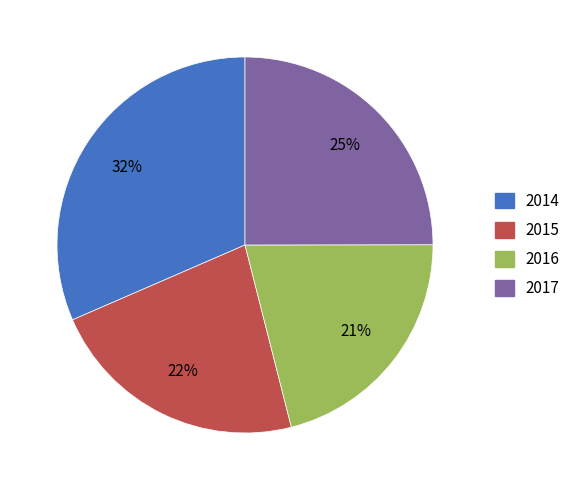

Is it true that 2015 is 31% of the pie?

False